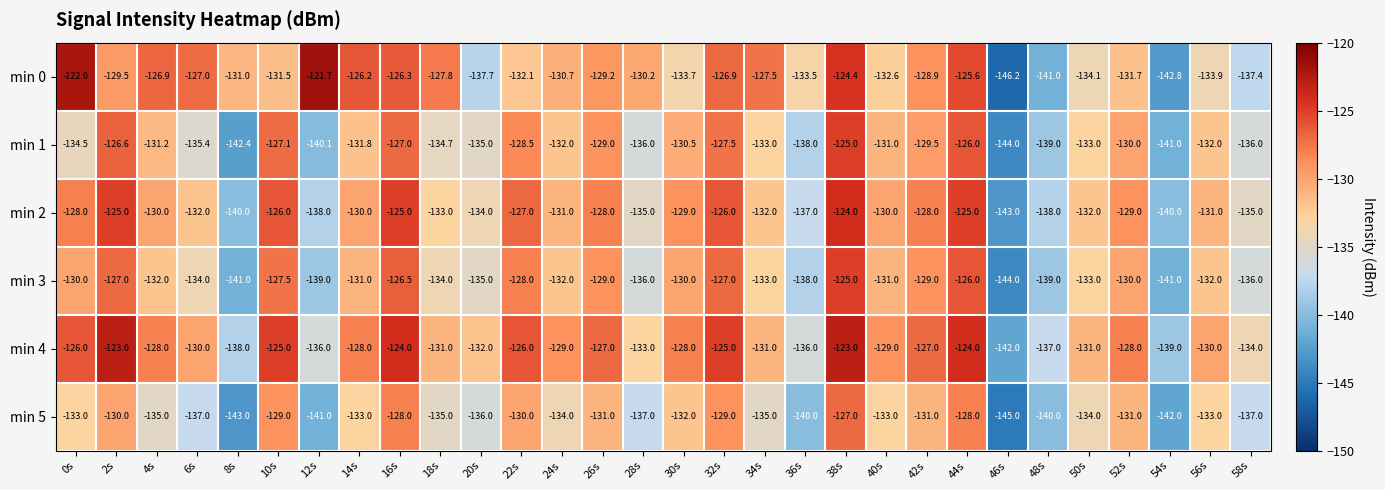

What is the average value of the min 2 series?

-131.4